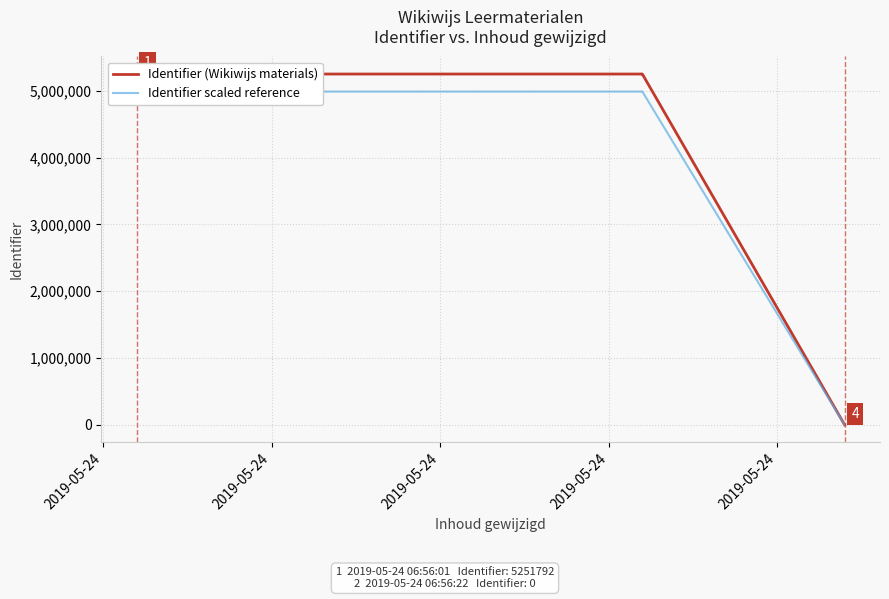

Does the chart display data point markers on the line(s)?

No